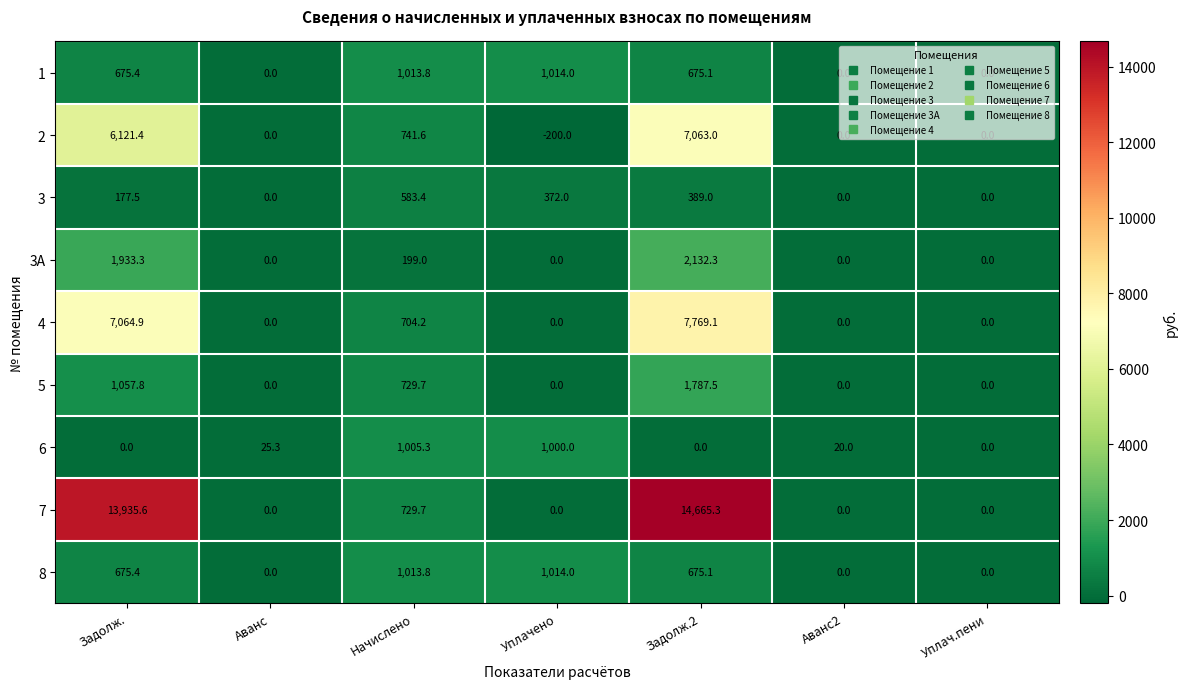

At which category is the sum across all series the highest?

Задолж.2